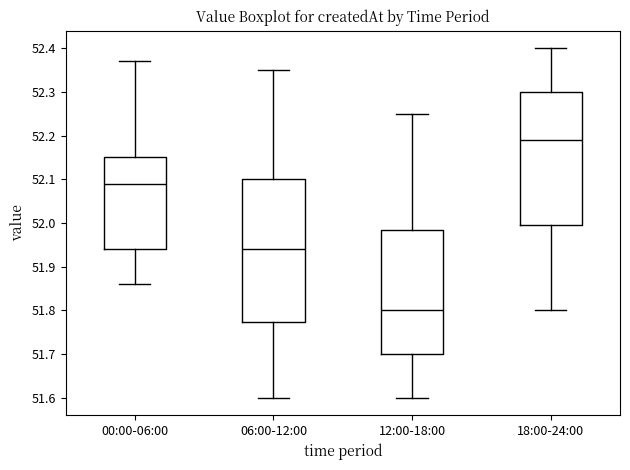

Which box has the lowest median line?

12:00-18:00